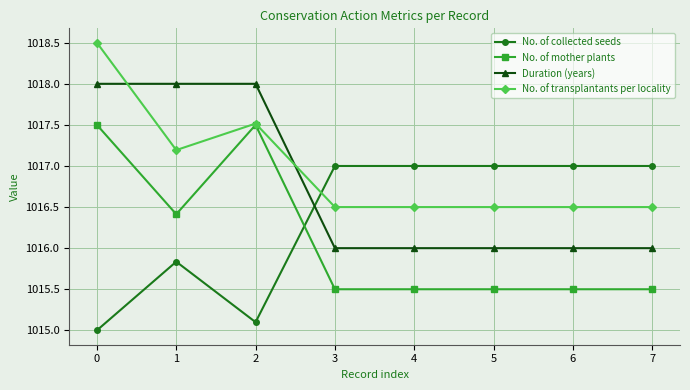

What is the lowest value of the Duration (years) series?

1016.0